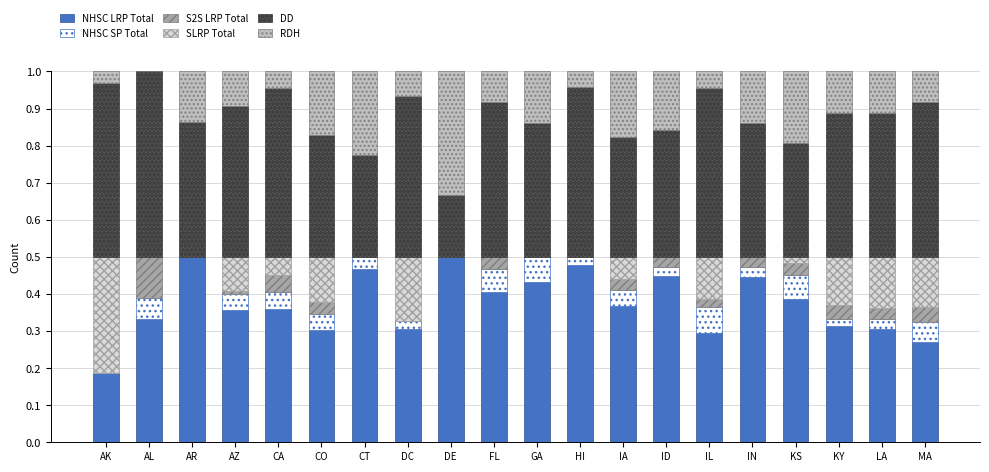

What are all the series names shown in the legend?

NHSC LRP Total, NHSC SP Total, S2S LRP Total, SLRP Total, DD, RDH